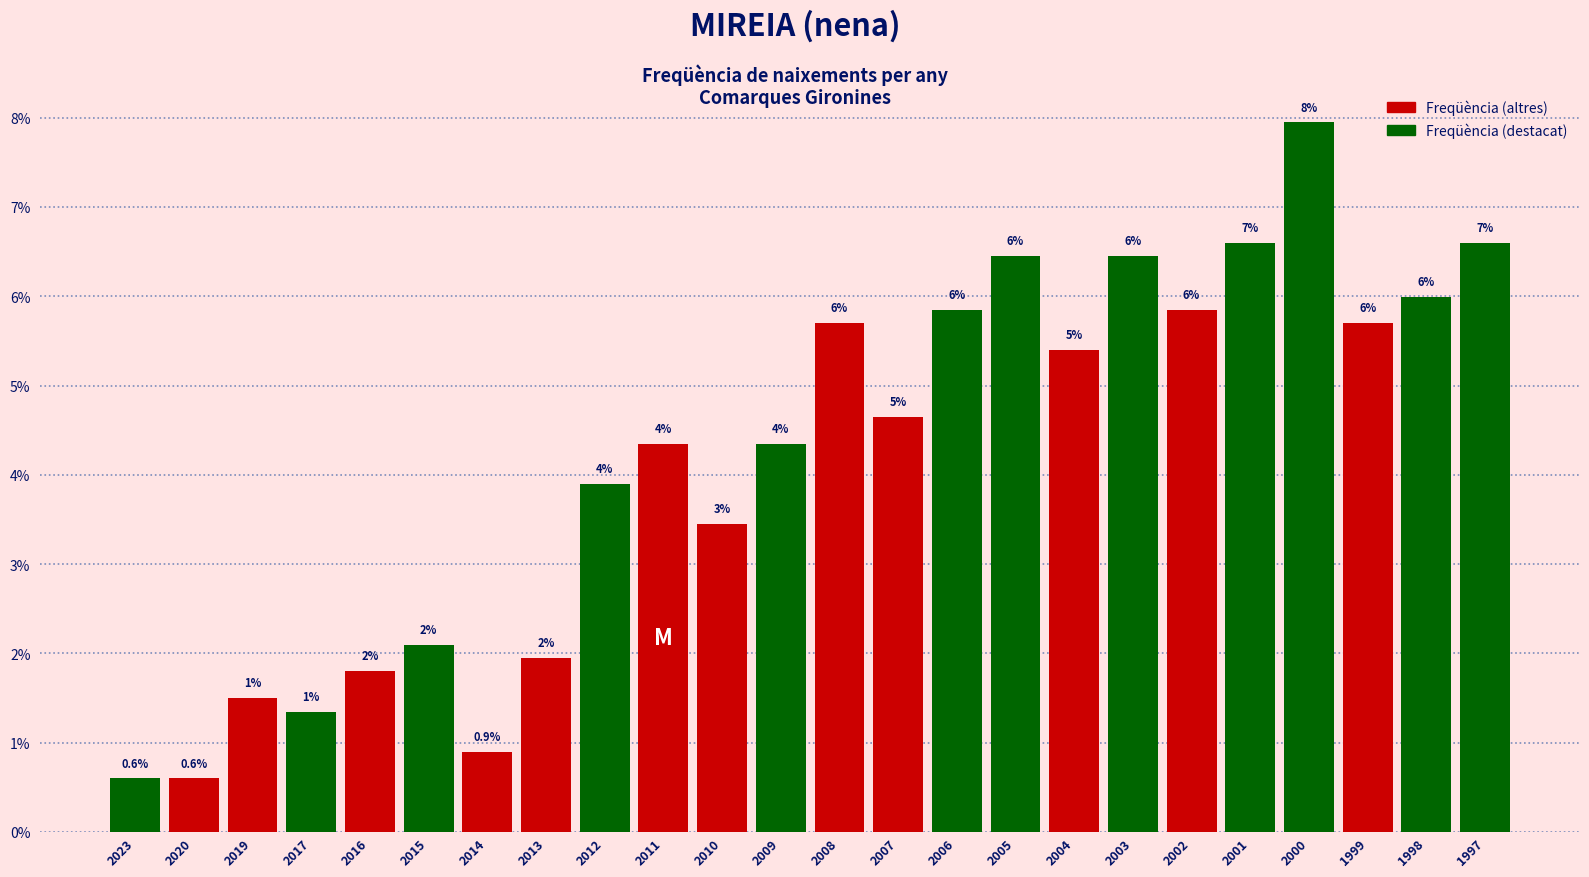

What is the smallest value displayed?

0.6